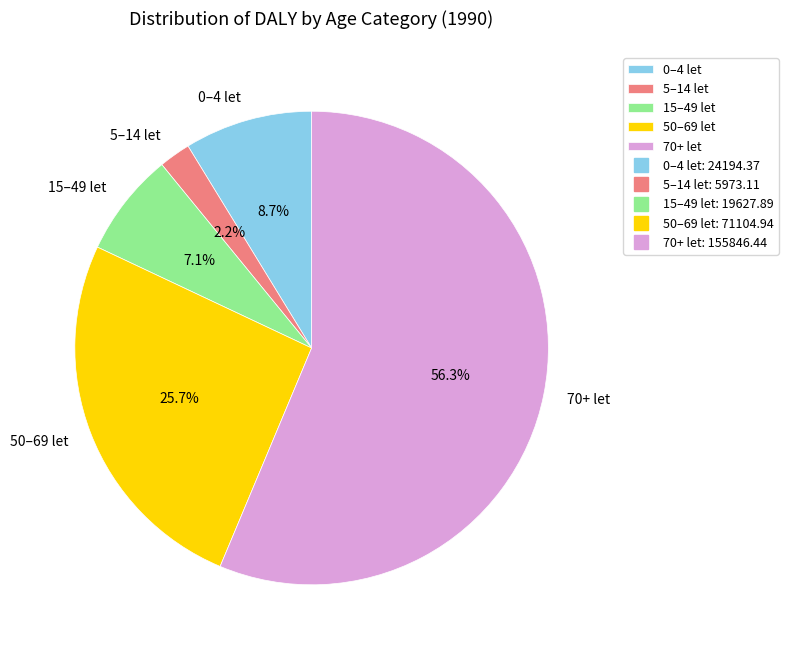

Which slice represents more than half of the pie?

70+ let